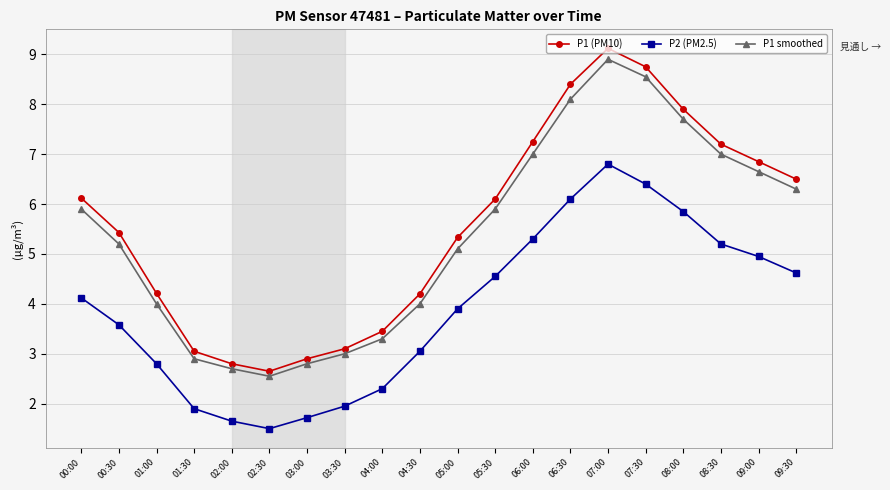

True or false: P2 (PM2.5) and P1 smoothed cross at least once.

False